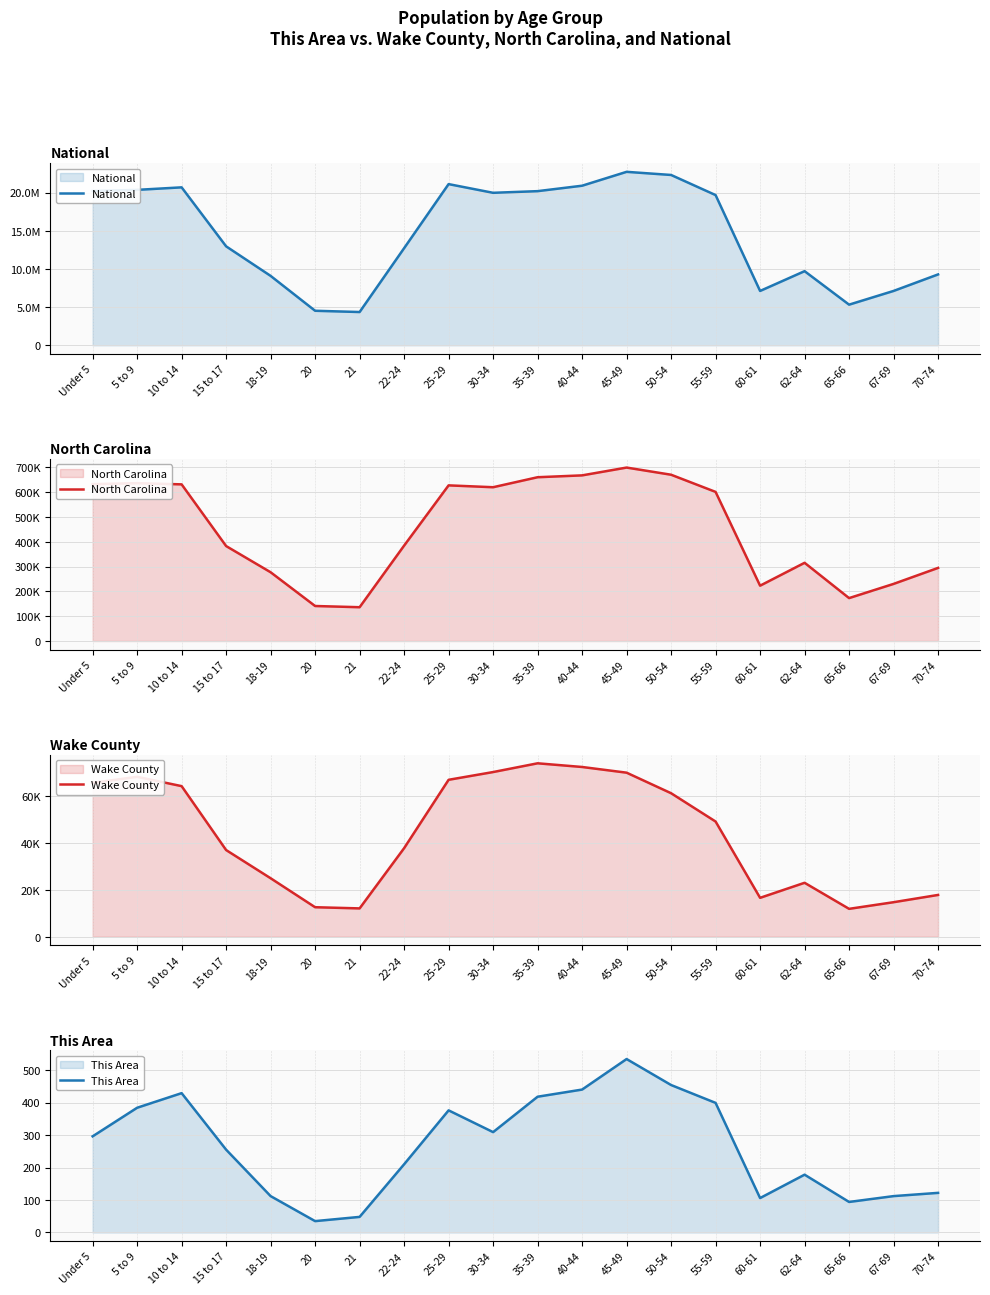

What is the label of the 11th point from the right?

30-34